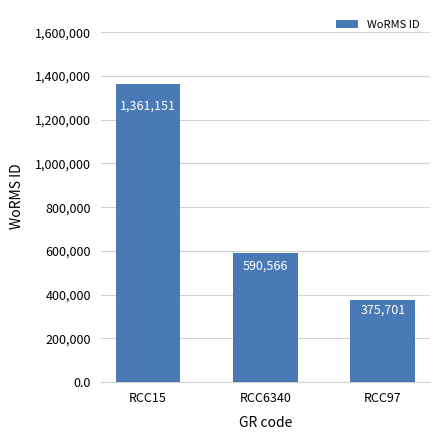

How many bars are there in total?

3